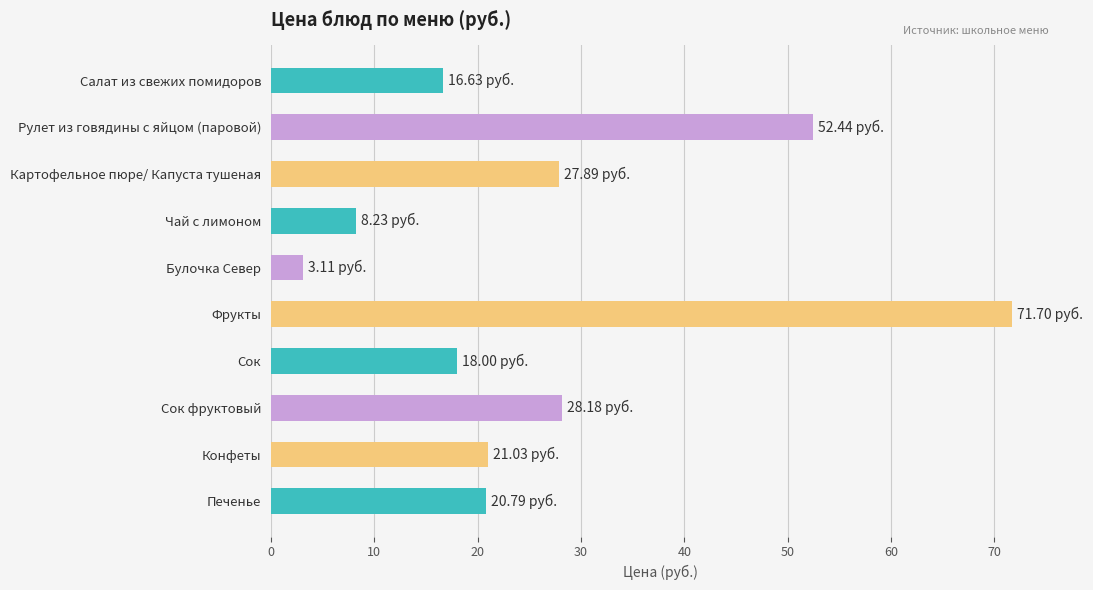

Between Печенье and Салат из свежих помидоров, which is larger?

Печенье